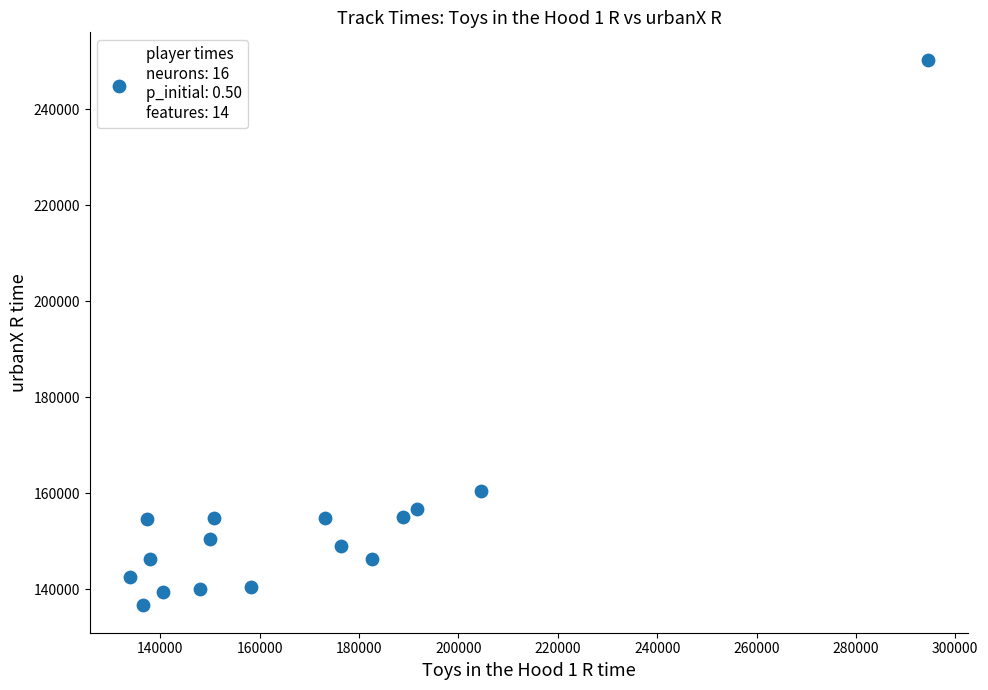

What Y value in the scatter plot is closest to 193484?

160370